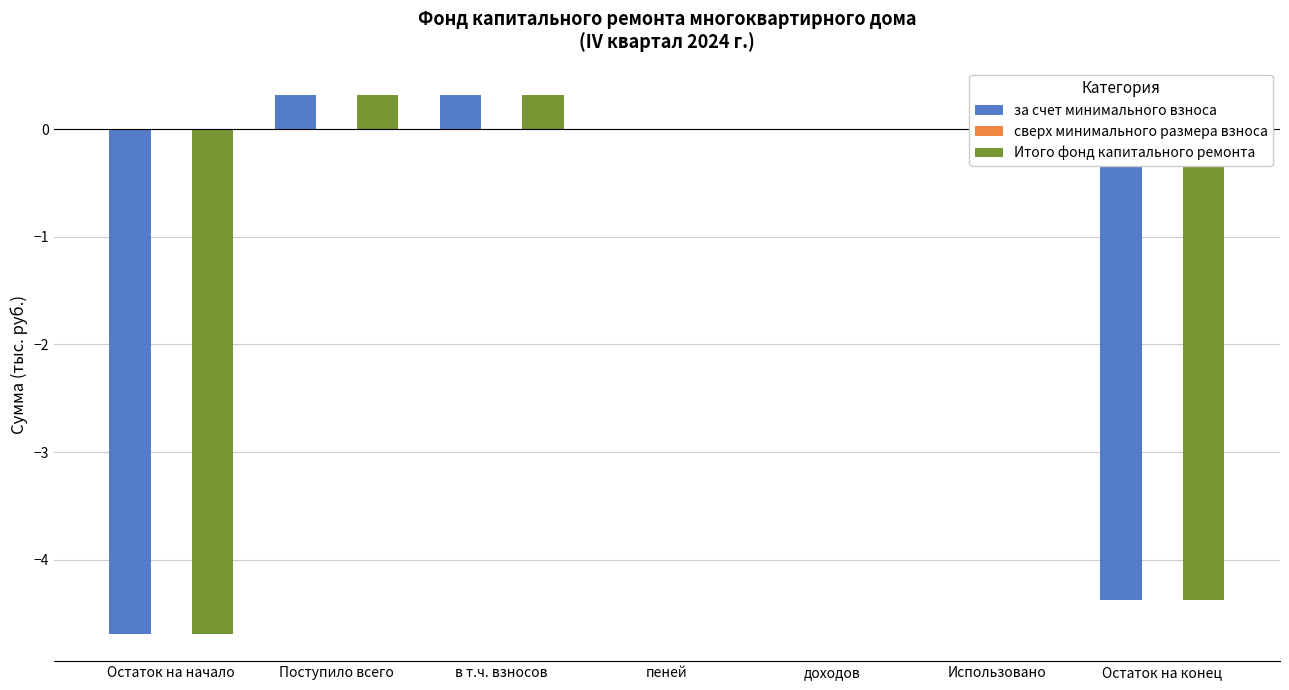

Is the value of за счет минимального взноса at доходов greater than the value of Итого фонд капитального ремонта at Остаток на начало?

Yes